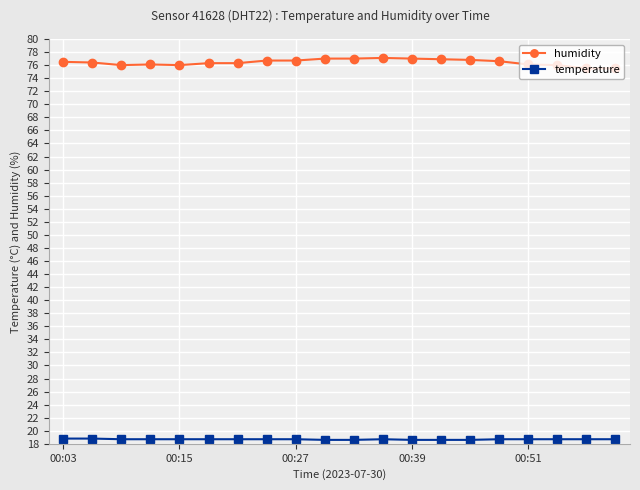

What is the value of the temperature point at the 9th from the left?

18.7